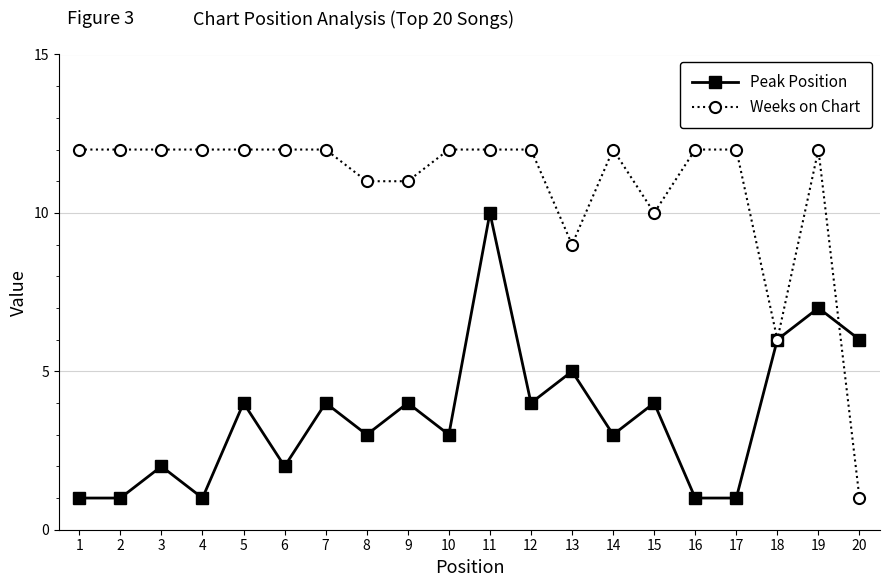

Is it true that Weeks on Chart equals 19 at 8?

False